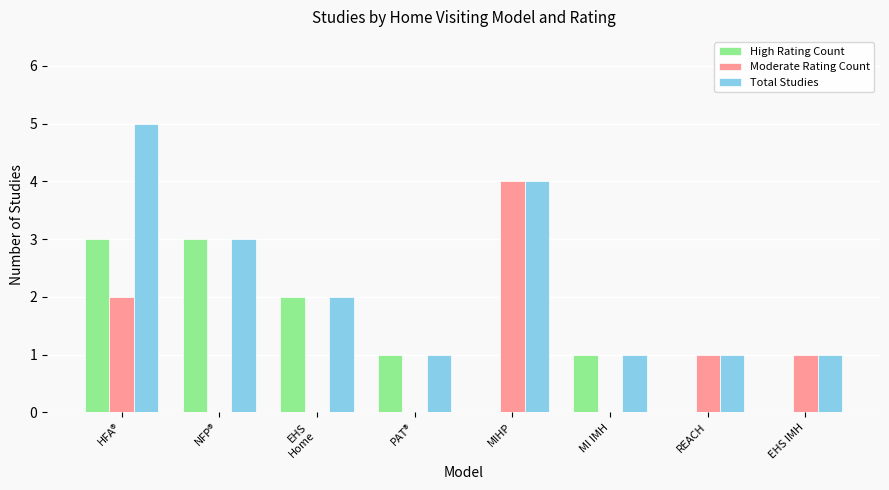

Which series has the largest total across all categories?

Total Studies